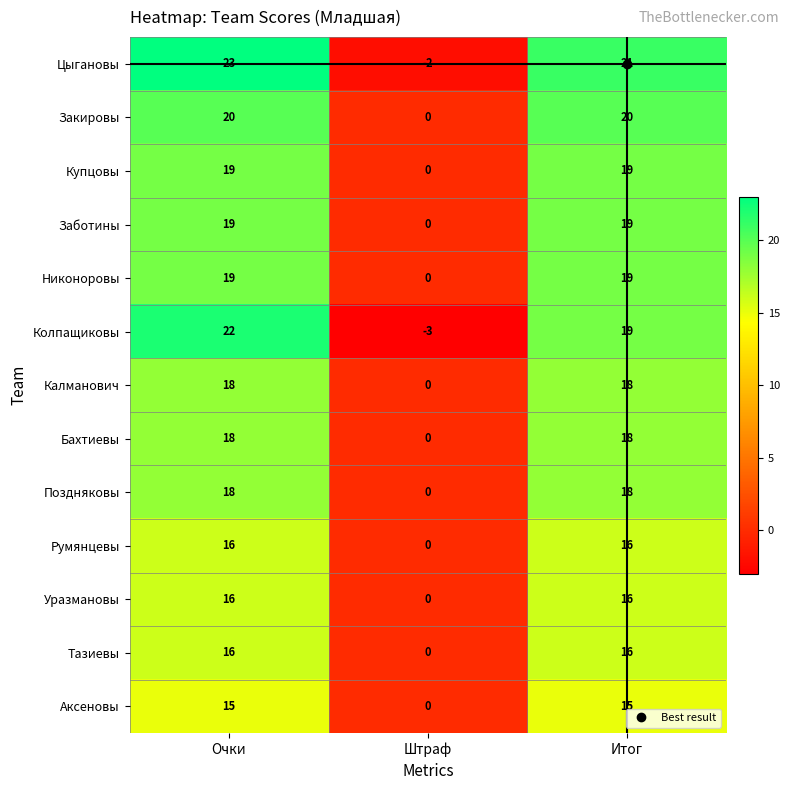

Is it true that Калманович equals 30 at Очки?

False